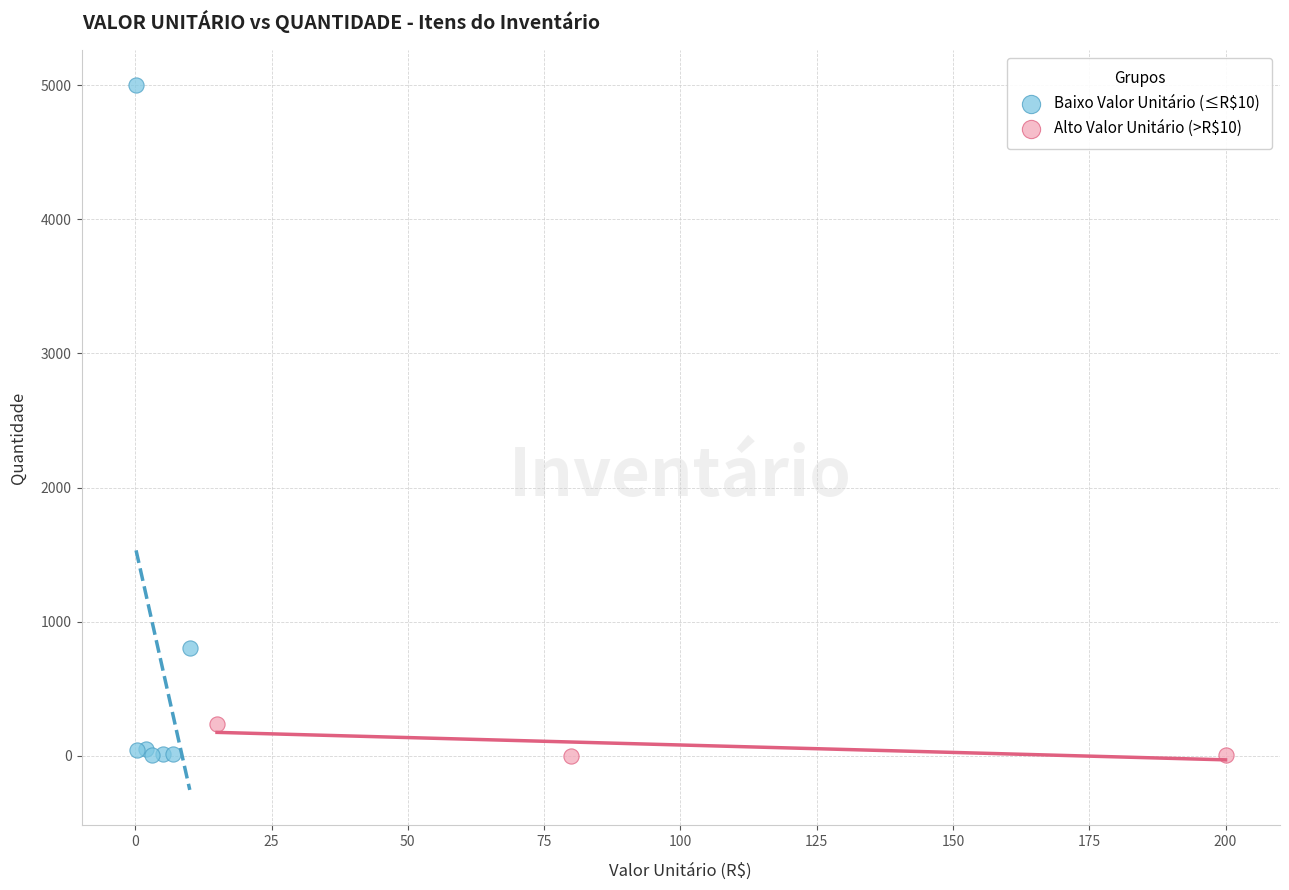

Which series contains the highest Y value?

Baixo Valor Unitário (≤R$10)